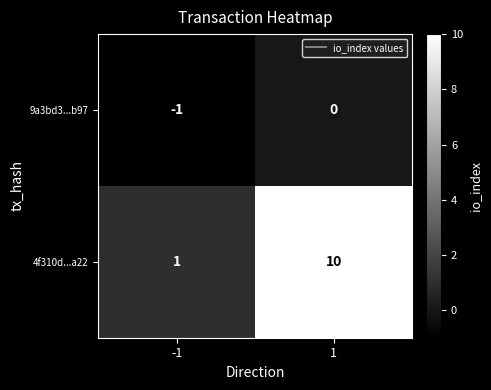

The 9a3bd3...b97 series shows 1 at 1. True or false?

False